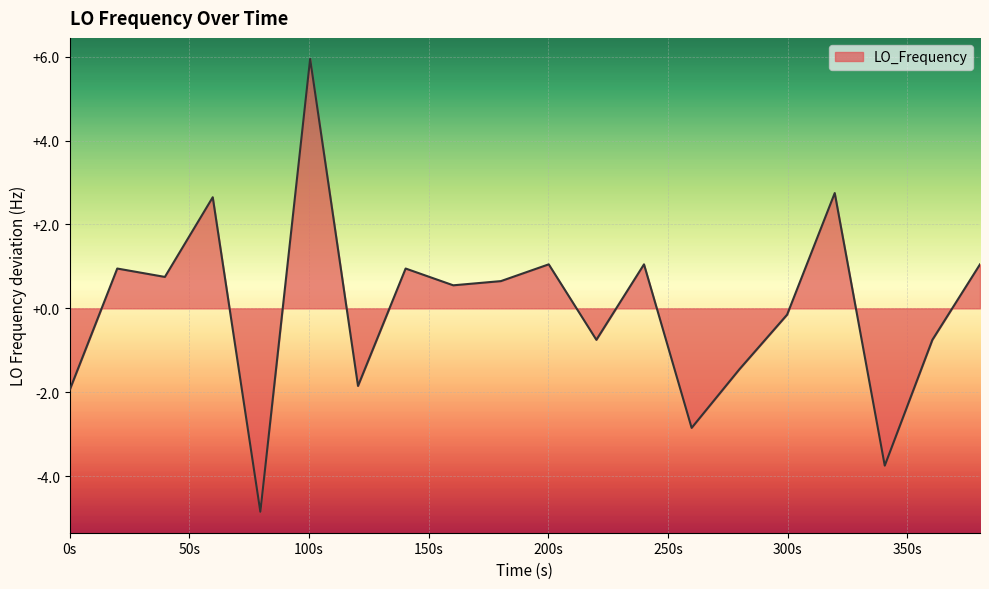

What is the difference between the maximum and minimum values?

10.8